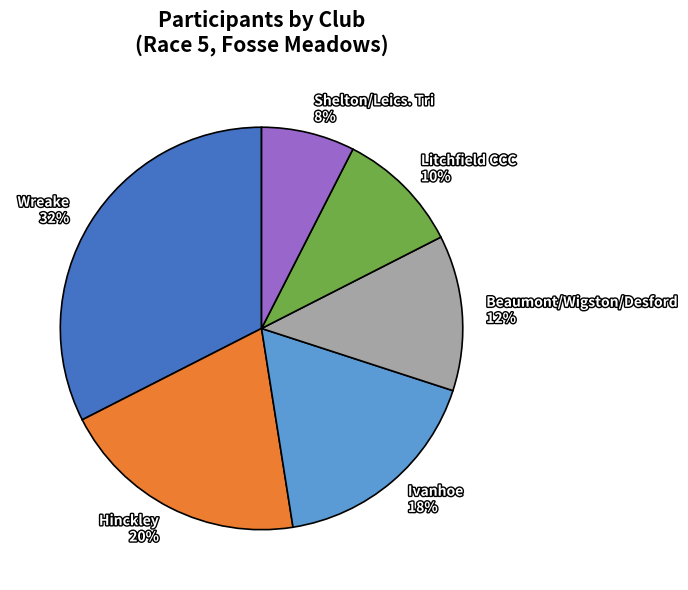

To the nearest percent, what is the average slice percentage?

17%